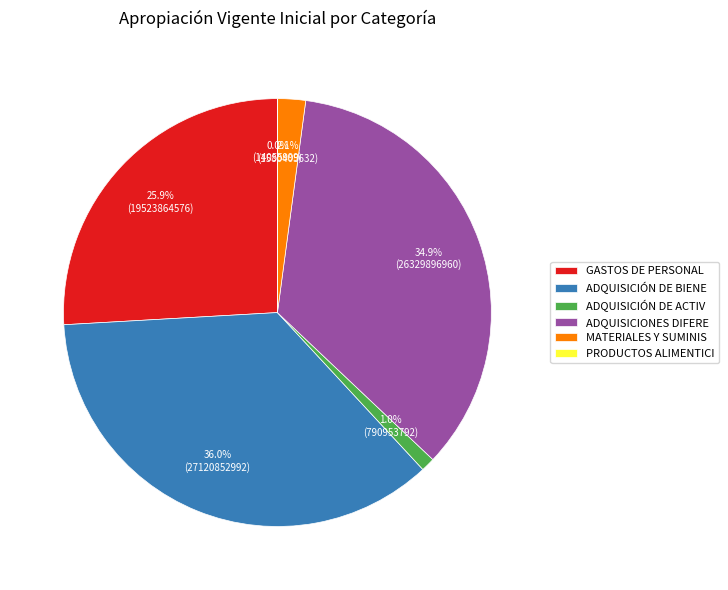

Does any single category account for the majority?

No